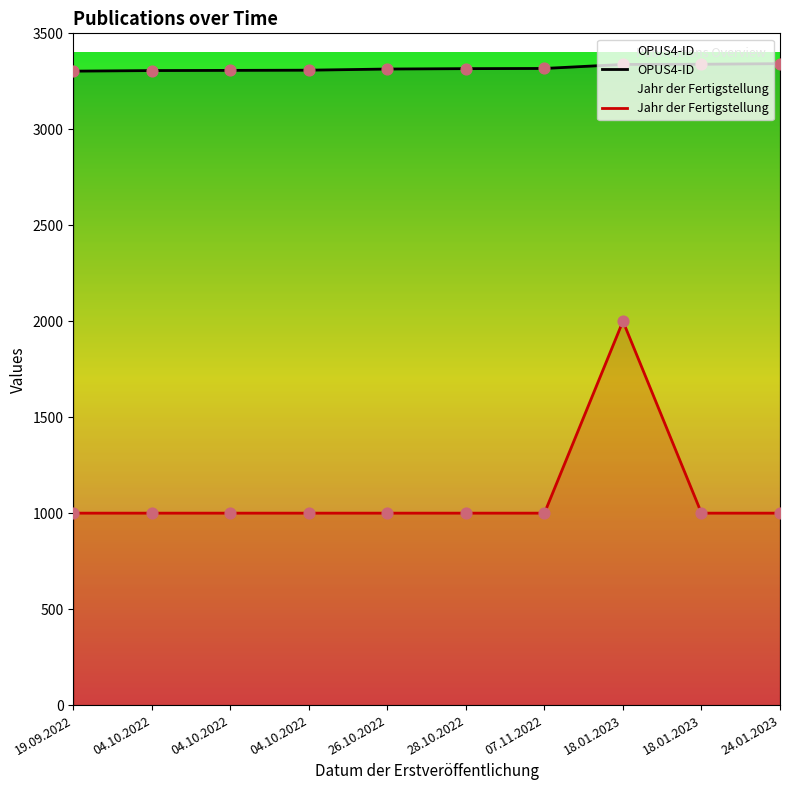

What are all the series names shown in the legend?

OPUS4-ID, Jahr der Fertigstellung